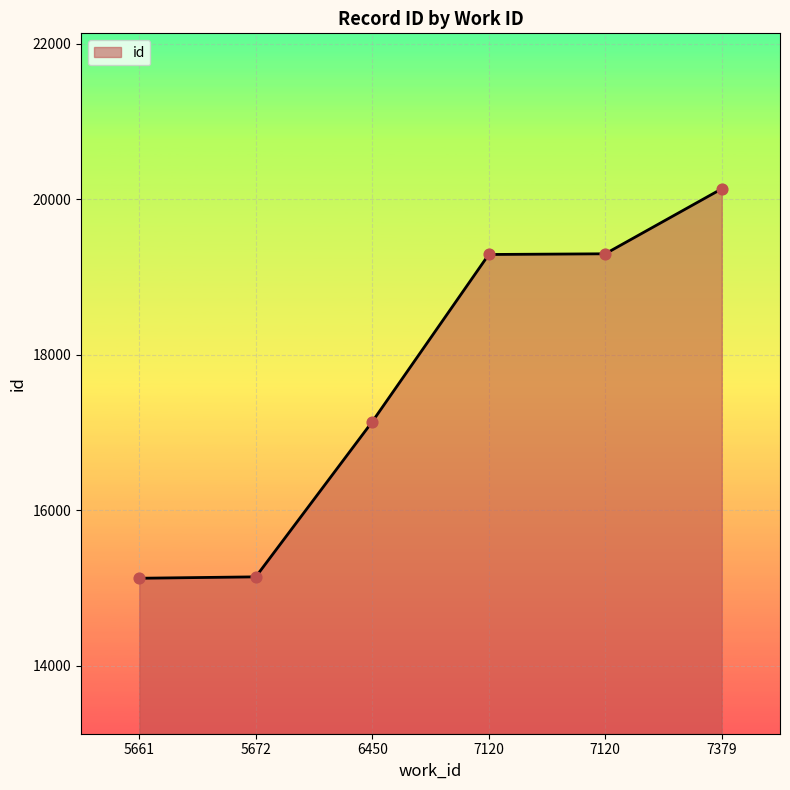

Which has a higher value, 7379 or 6450?

7379